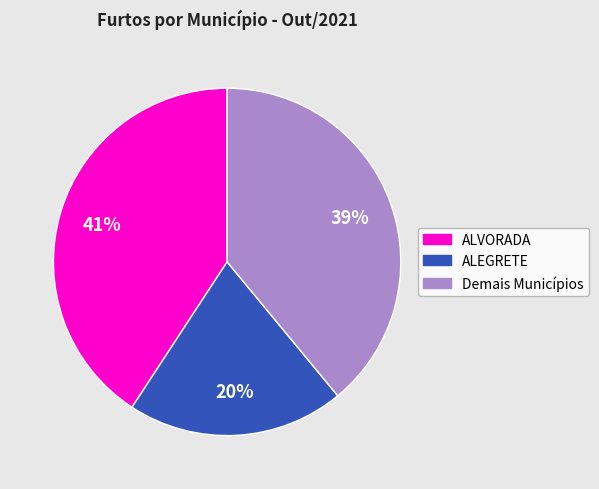

Is there a majority slice in this chart?

No